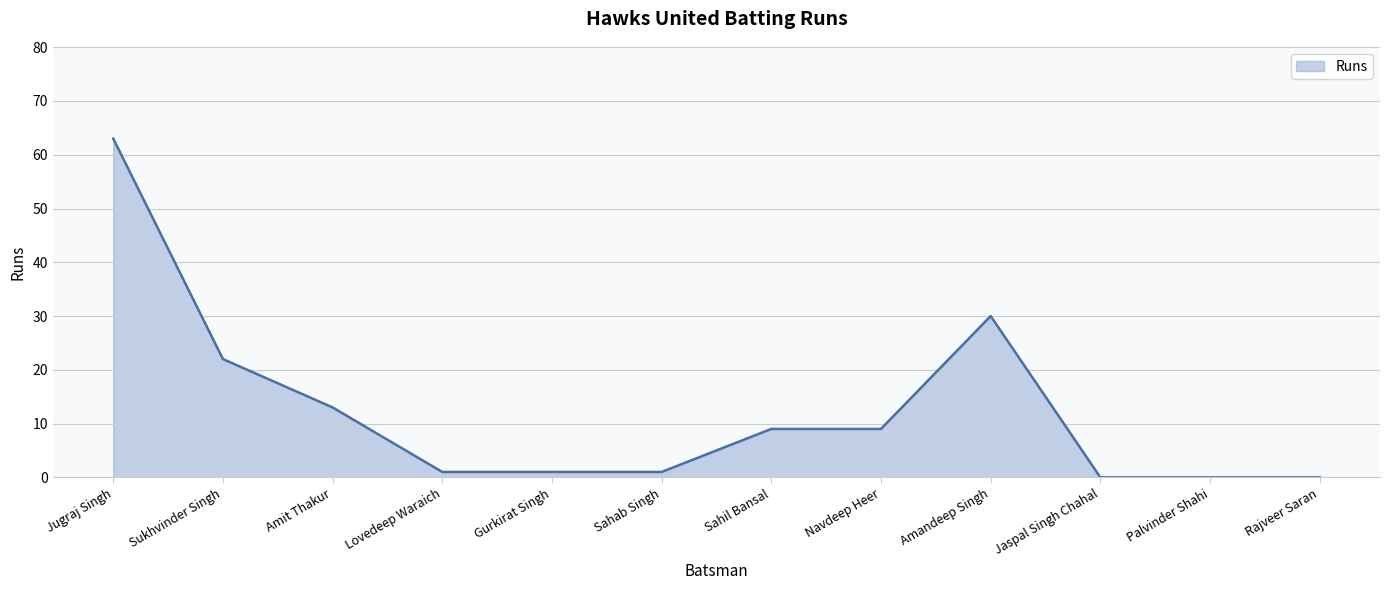

Approximately how many times larger is the value at Amandeep Singh compared to Jugraj Singh?

0.5